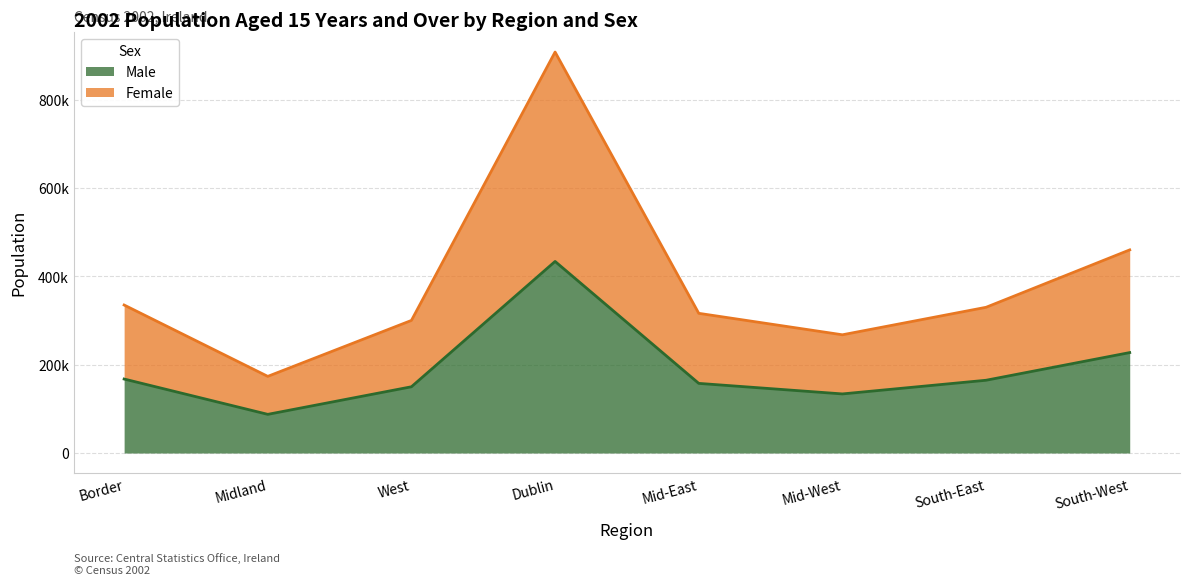

Reading left to right, transcribe all the data shown in this chart.

Male: 167486	87529	149965	433648	157639	133772	164720	227361
Female: 335028	173489	300121	907629	316224	267623	329851	459810